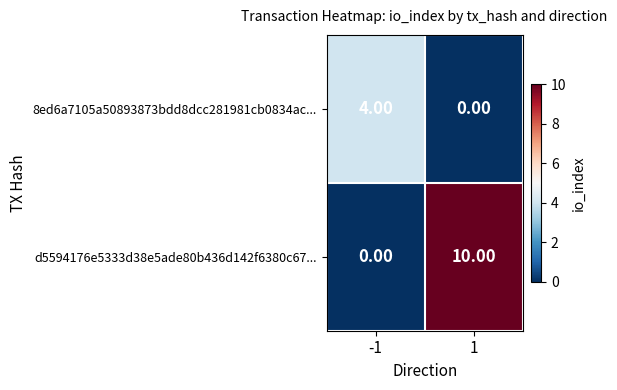

What is the difference between the maximum and minimum values in the d5594176e5333d38e5ade80b436d142f6380c67... series?

10